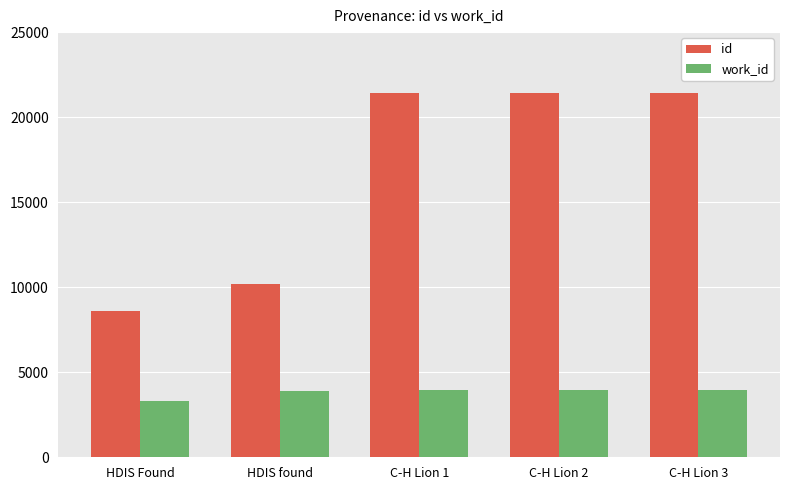

Is it true that id equals 10167 at HDIS found?

True